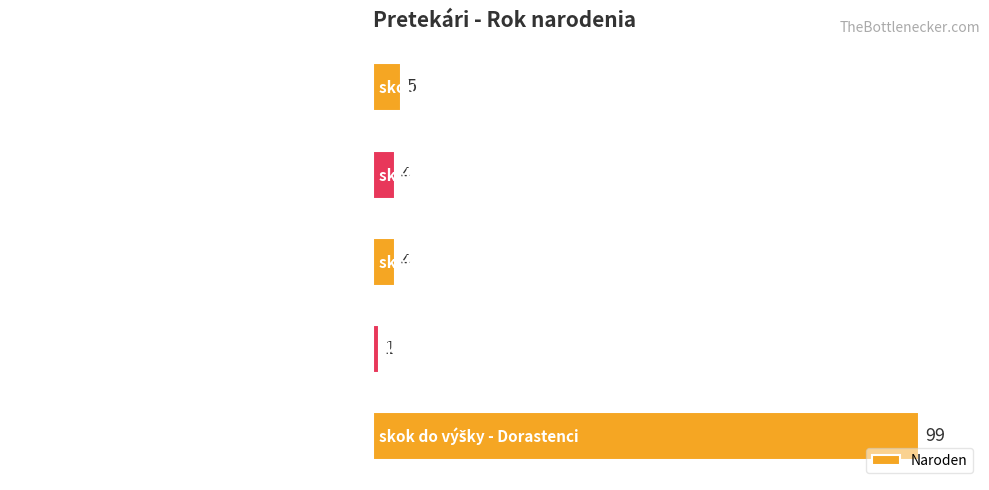

What is the difference between the maximum and second lowest values?

95